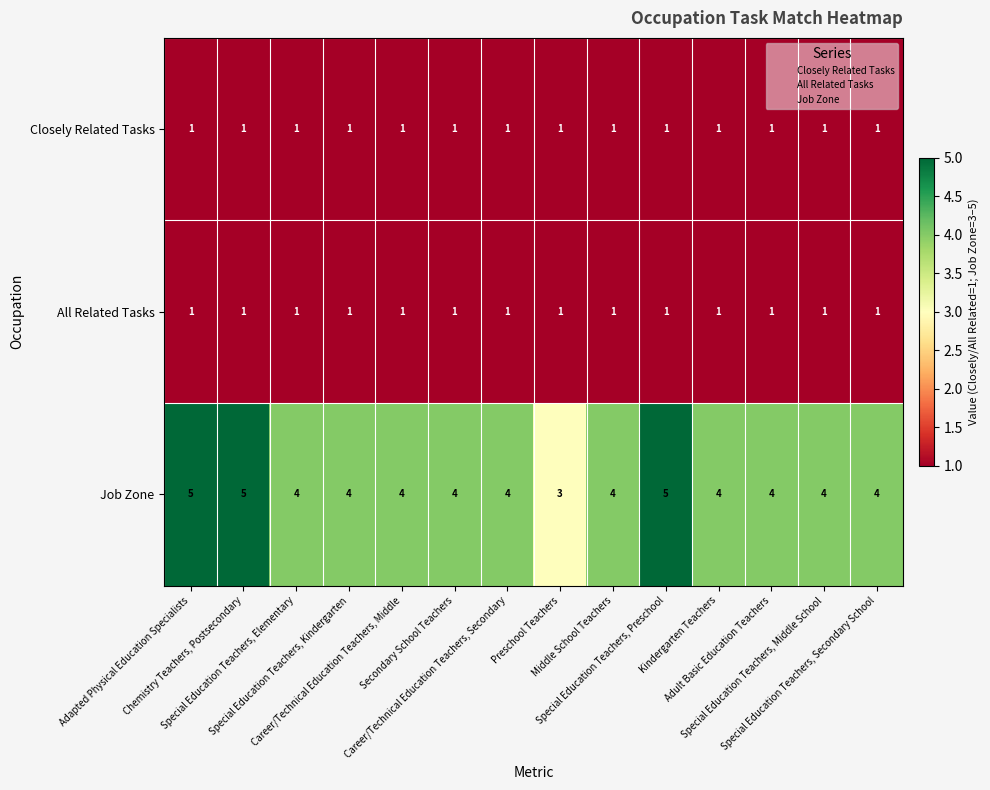

What is the maximum value shown in the chart?

5